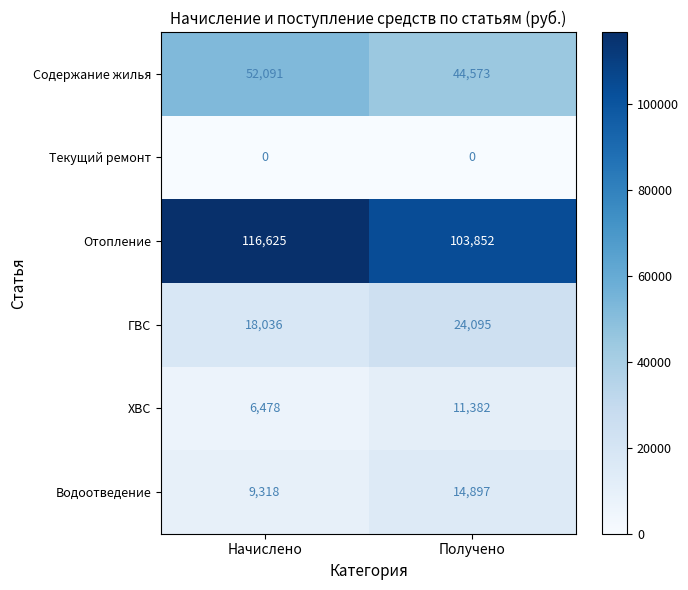

The value of ХВС at Получено is 11382. True or false?

True